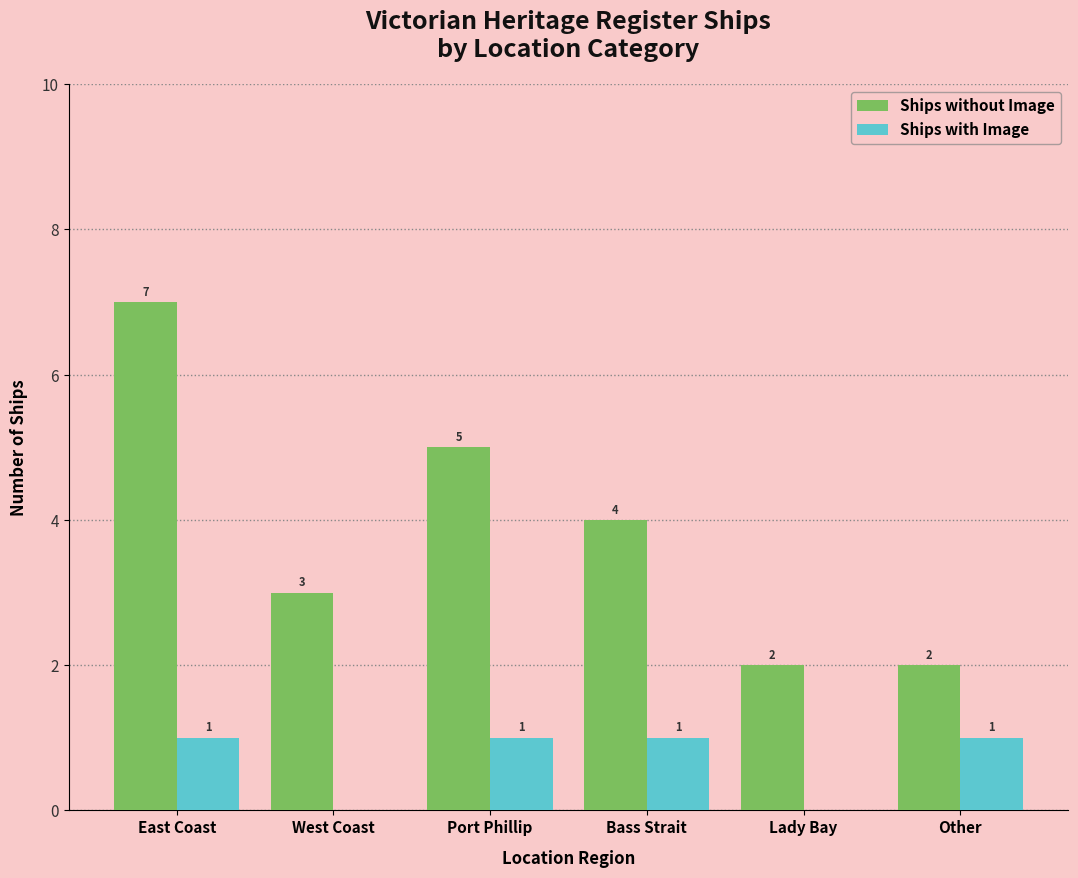

Which series changed the most between Lady Bay and Other?

Ships with Image